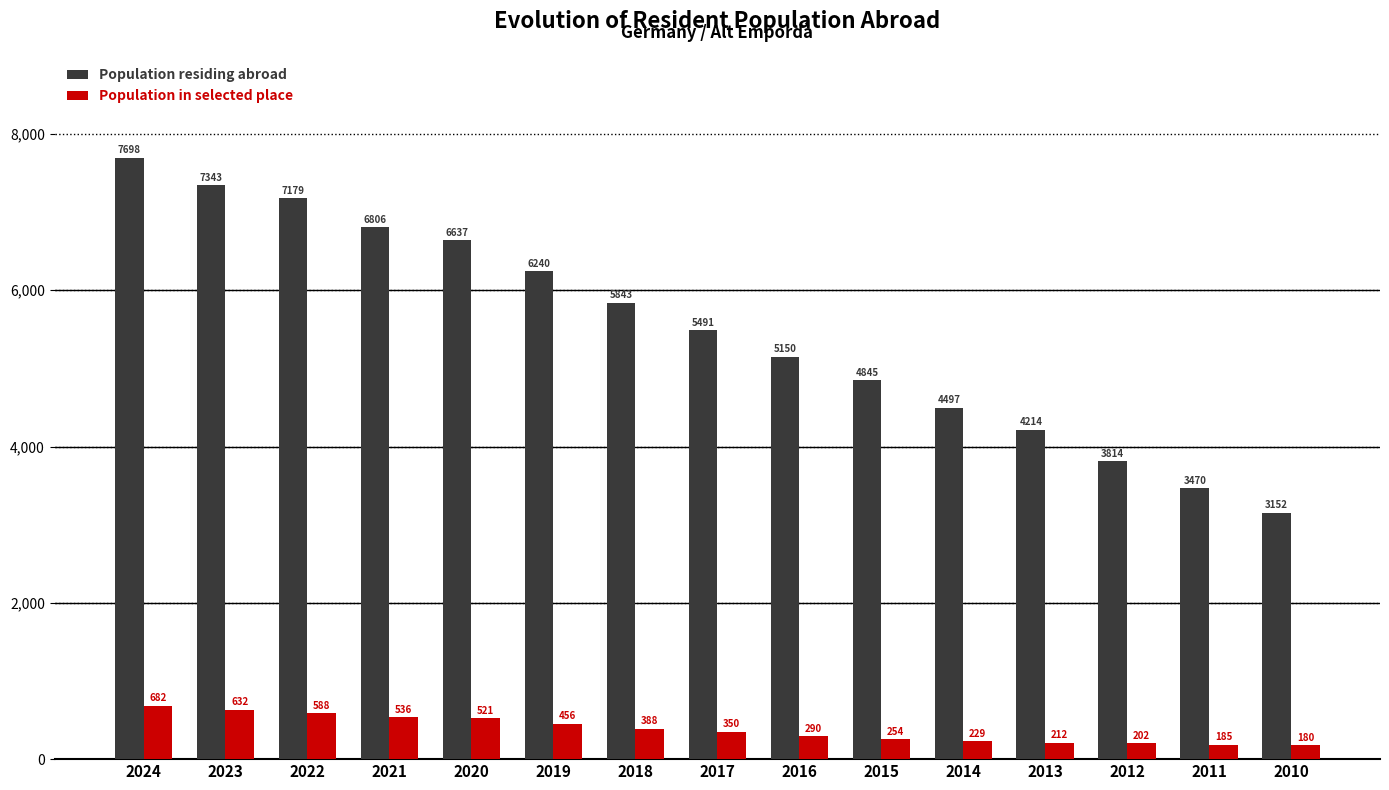

Which series has the largest total across all categories?

Population residing abroad